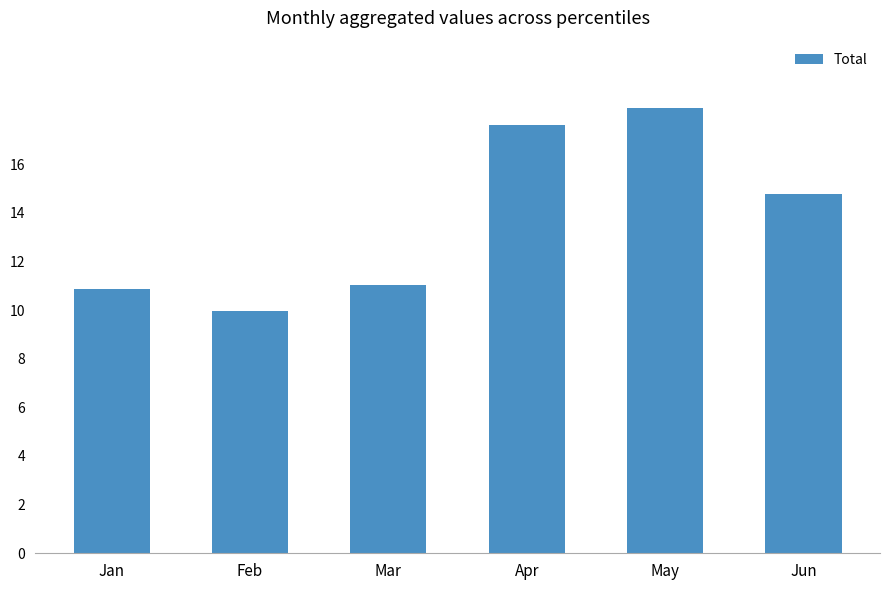

What is the difference between the maximum and minimum values?

8.4